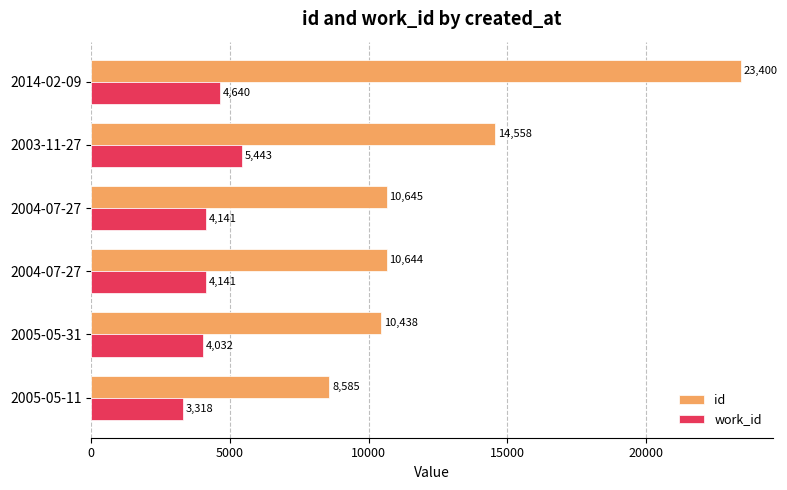

What is the maximum value shown in the chart?

23400